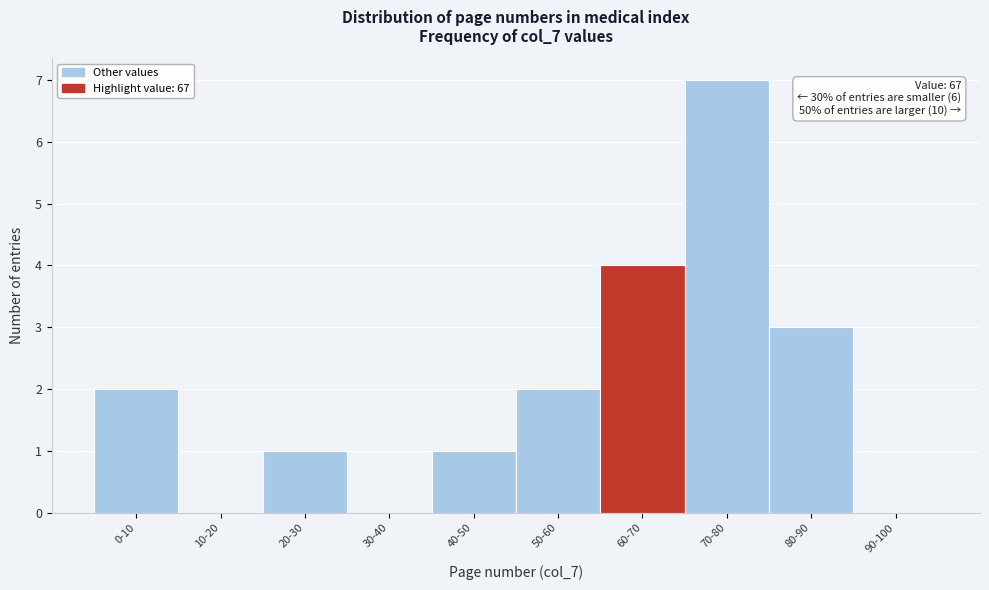

Reading right to left, transcribe all the data shown in this chart.

90-100=0	80-90=3	70-80=7	60-70=4	50-60=2	40-50=1	30-40=0	20-30=1	10-20=0	0-10=2